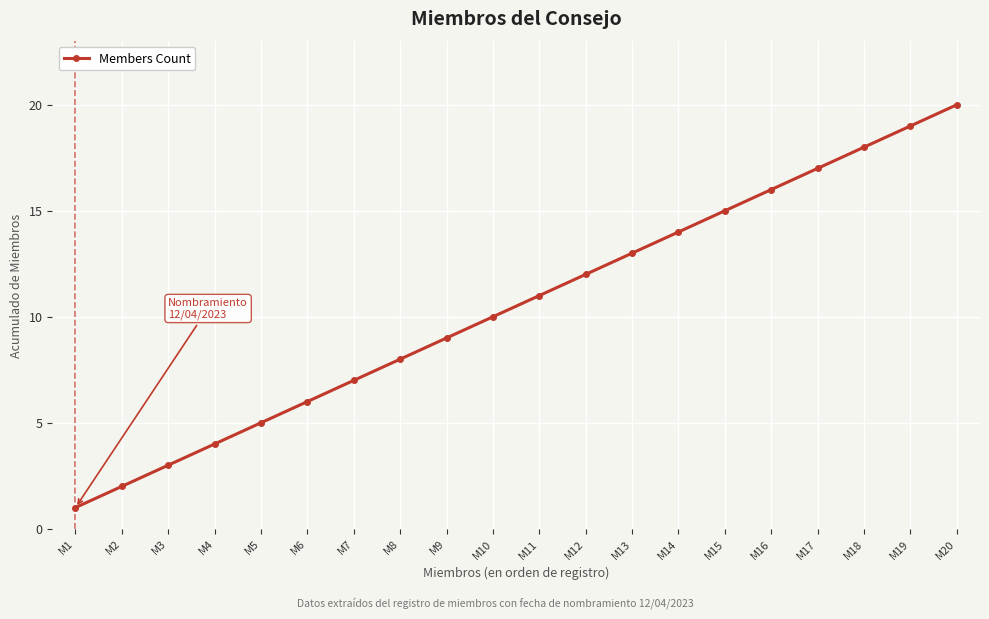

How many data points are less than 11?

10